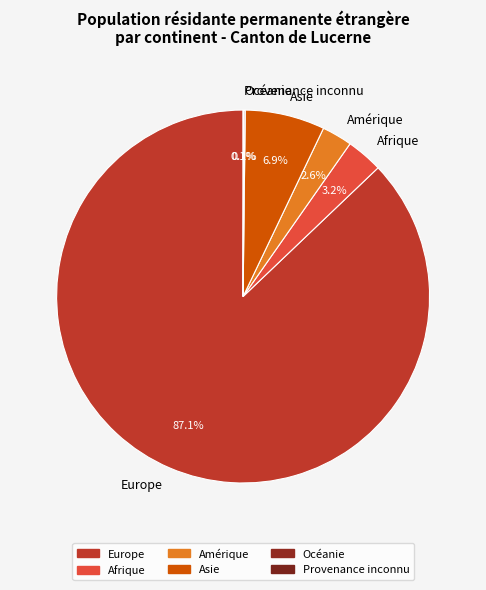

To the nearest percent, what is the difference between the largest and smallest slice percentages?

87%